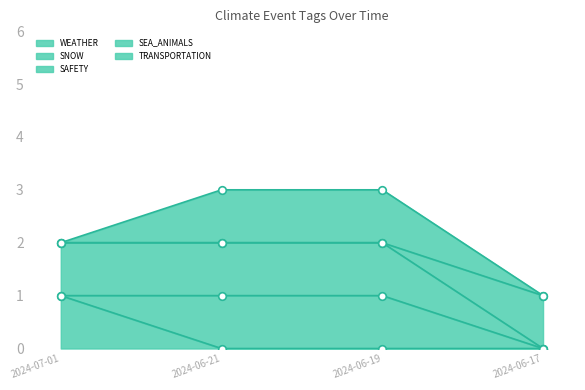

Which series reaches the maximum Y coordinate?

SEA_ANIMALS